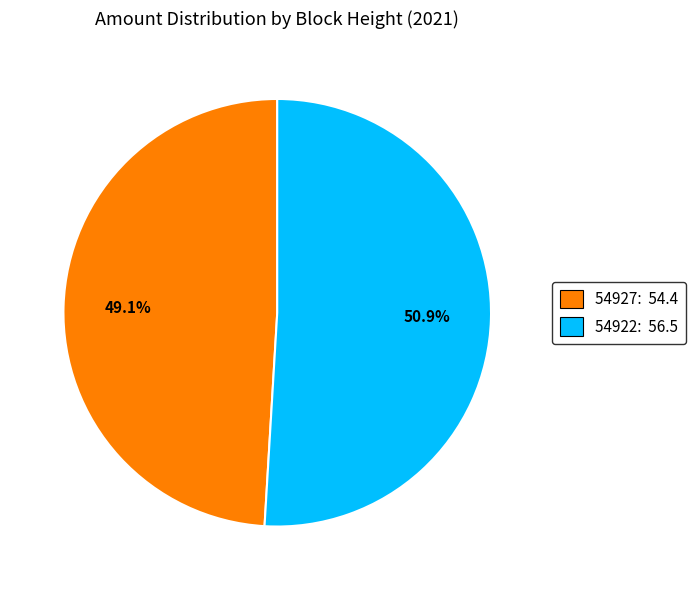

How many segments does this pie chart have?

2